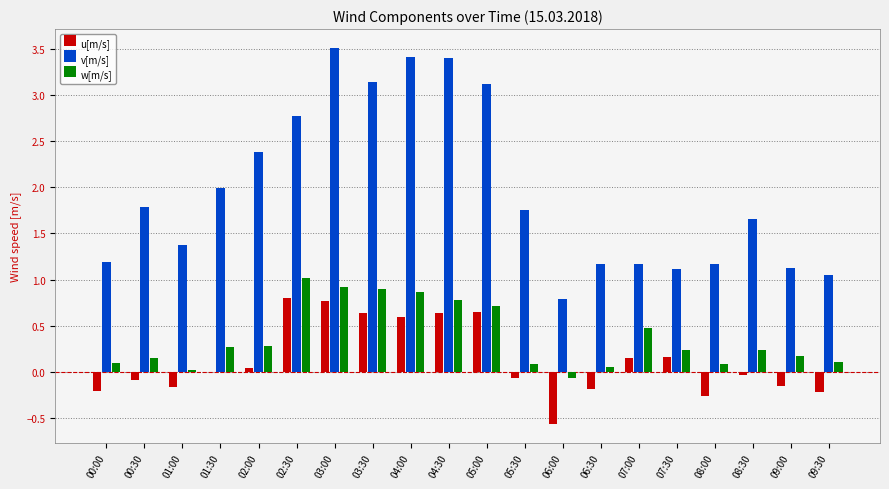

Which series has the widest spread of values?

v[m/s]